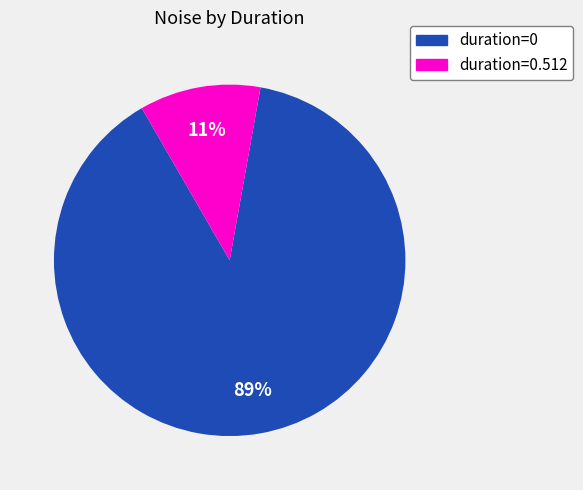

Does any single category account for the majority?

Yes